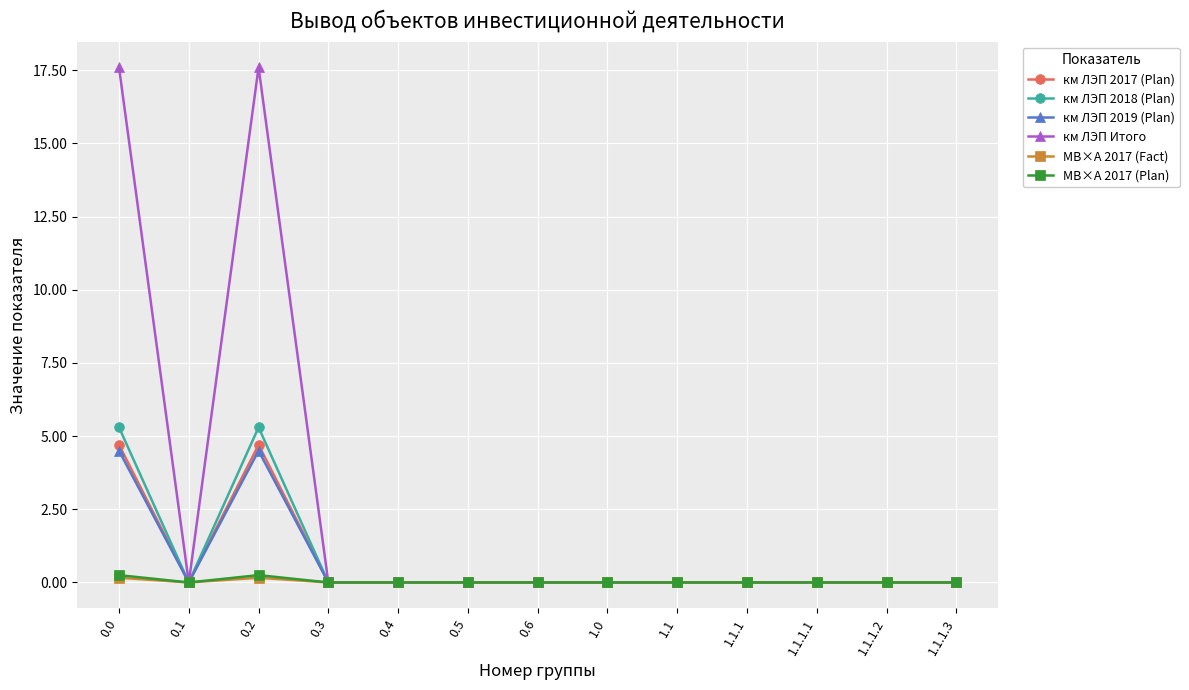

At which category does км ЛЭП 2018 (Plan) reach its first local peak?

0.2